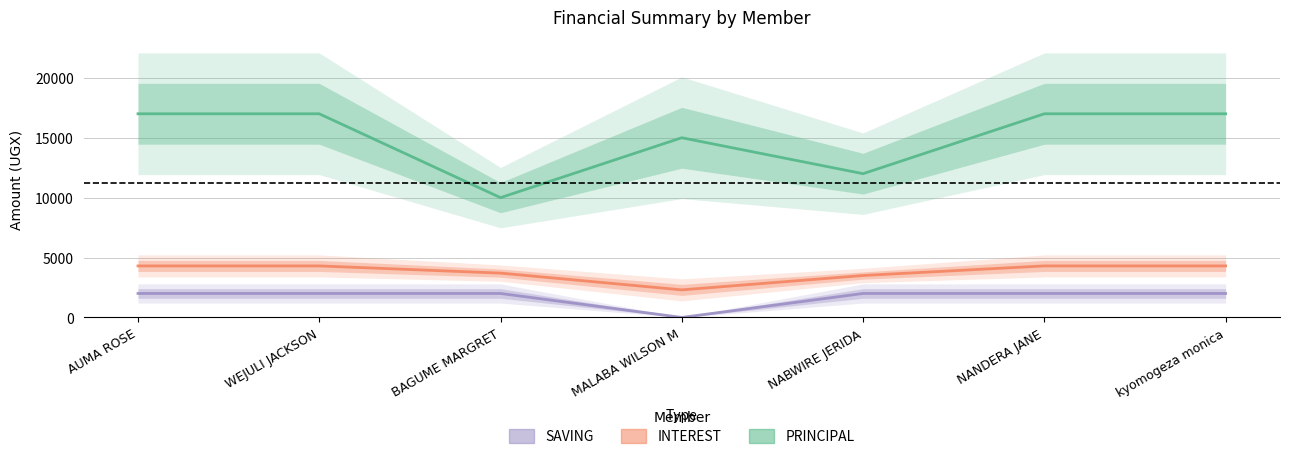

Reading left to right, list all the values displayed in this chart.

SAVING: AUMA ROSE=2000	WEJULI JACKSON=2000	BAGUME MARGRET=2000	MALABA WILSON M=0	NABWIRE JERIDA=2000	NANDERA JANE=2000	kyomogeza monica=2000
INTEREST: AUMA ROSE=4300	WEJULI JACKSON=4300	BAGUME MARGRET=3700	MALABA WILSON M=2300	NABWIRE JERIDA=3500	NANDERA JANE=4300	kyomogeza monica=4300
PRINCIPAL: AUMA ROSE=17000	WEJULI JACKSON=17000	BAGUME MARGRET=10000	MALABA WILSON M=15000	NABWIRE JERIDA=12000	NANDERA JANE=17000	kyomogeza monica=17000